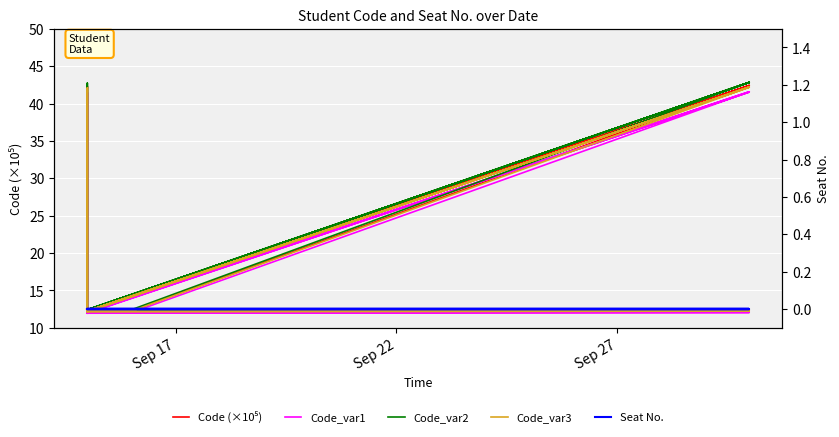

Reading right to left, list all the values displayed in this chart.

Code (×10⁵): 12.3	12.3	42.4	12.3	12.3	12.3	42.4	12.3	42.4	12.3	12.3	42.3	12.3	12.3	12.2	42.4	42.4	42.4	12.3	12.2
Code_var1: 12.1	12.1	41.6	12.1	12.1	12.1	41.6	12.1	41.6	12.1	12.1	41.5	12.1	12.1	12.0	41.6	41.6	41.6	12.1	12.0
Code_var2: 12.4	12.4	42.8	12.4	12.4	12.4	42.8	12.4	42.8	12.4	12.4	42.7	12.4	12.4	12.3	42.8	42.8	42.8	12.4	12.3
Code_var3: 12.2	12.2	42.2	12.2	12.2	12.2	42.2	12.2	42.2	12.2	12.2	42.1	12.2	12.2	12.1	42.2	42.2	42.2	12.2	12.1
Seat No.: 0.0	0.0	0.0	0.0	0.0	0.0	0.0	0.0	0.0	0.0	0.0	0.0	0.0	0.0	0.0	0.0	0.0	0.0	0.0	0.0